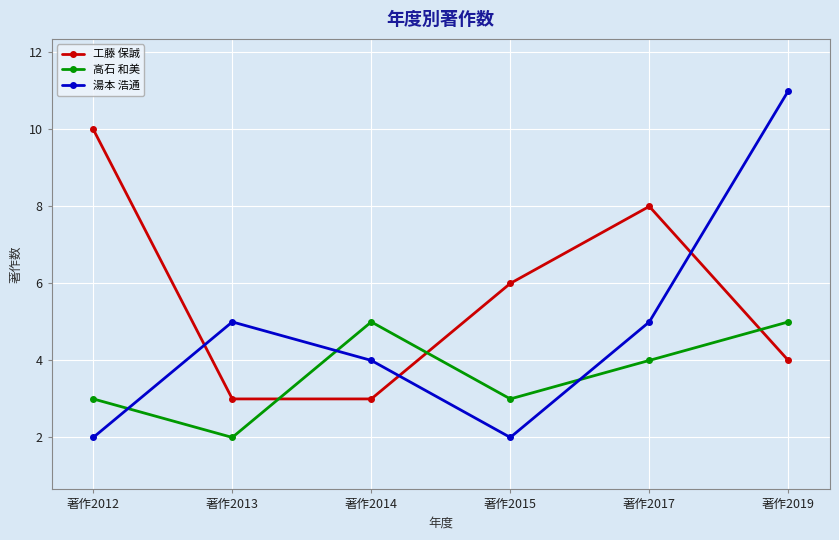

What is the difference between the second highest and minimum values in the 湯本 浩通 series?

3